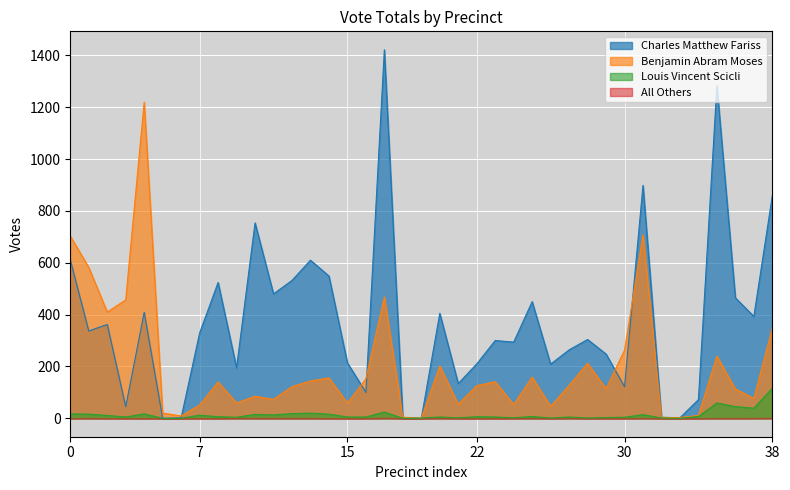

Between 14 and 15, which series saw the biggest shift?

Charles Matthew Fariss